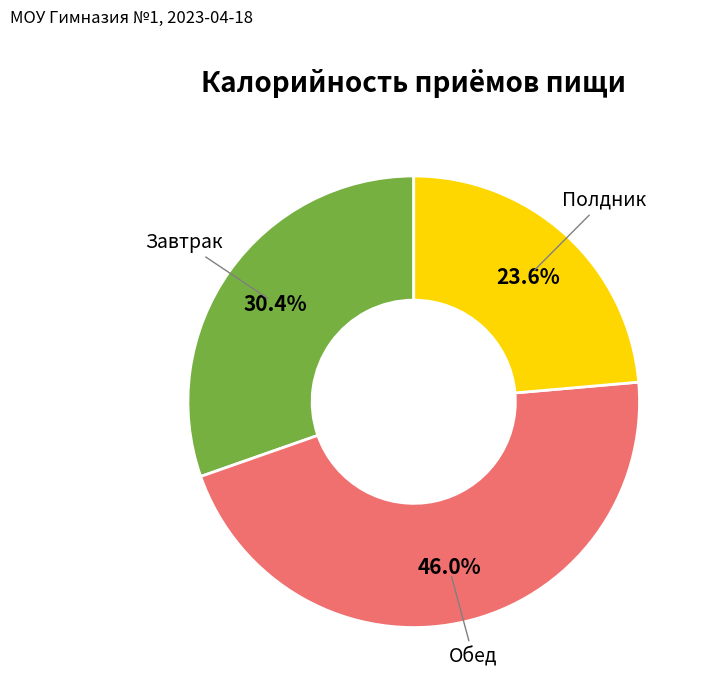

Is there a majority slice in this chart?

No